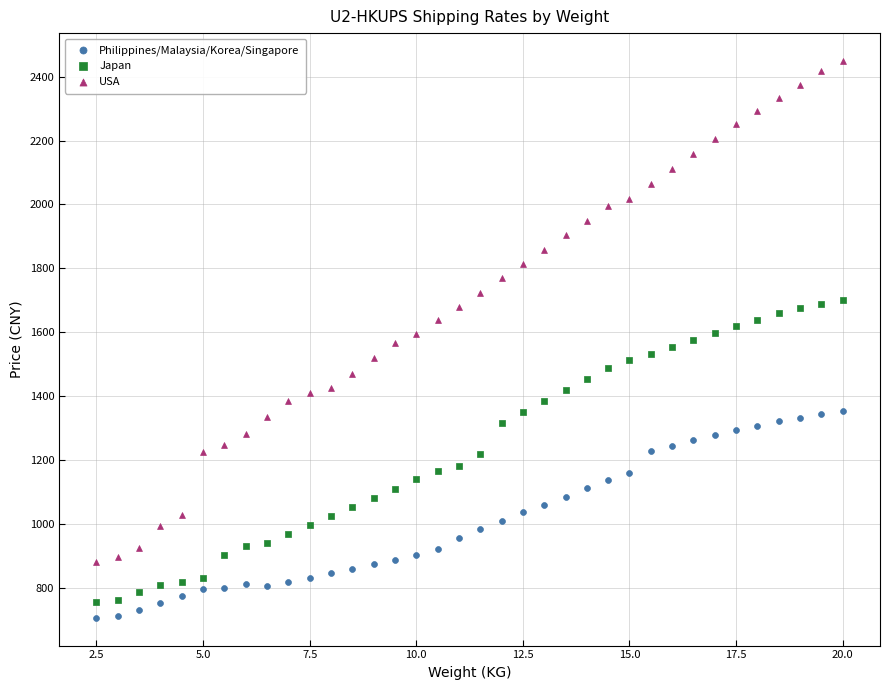

Which series reaches the minimum Y coordinate?

Philippines/Malaysia/Korea/Singapore